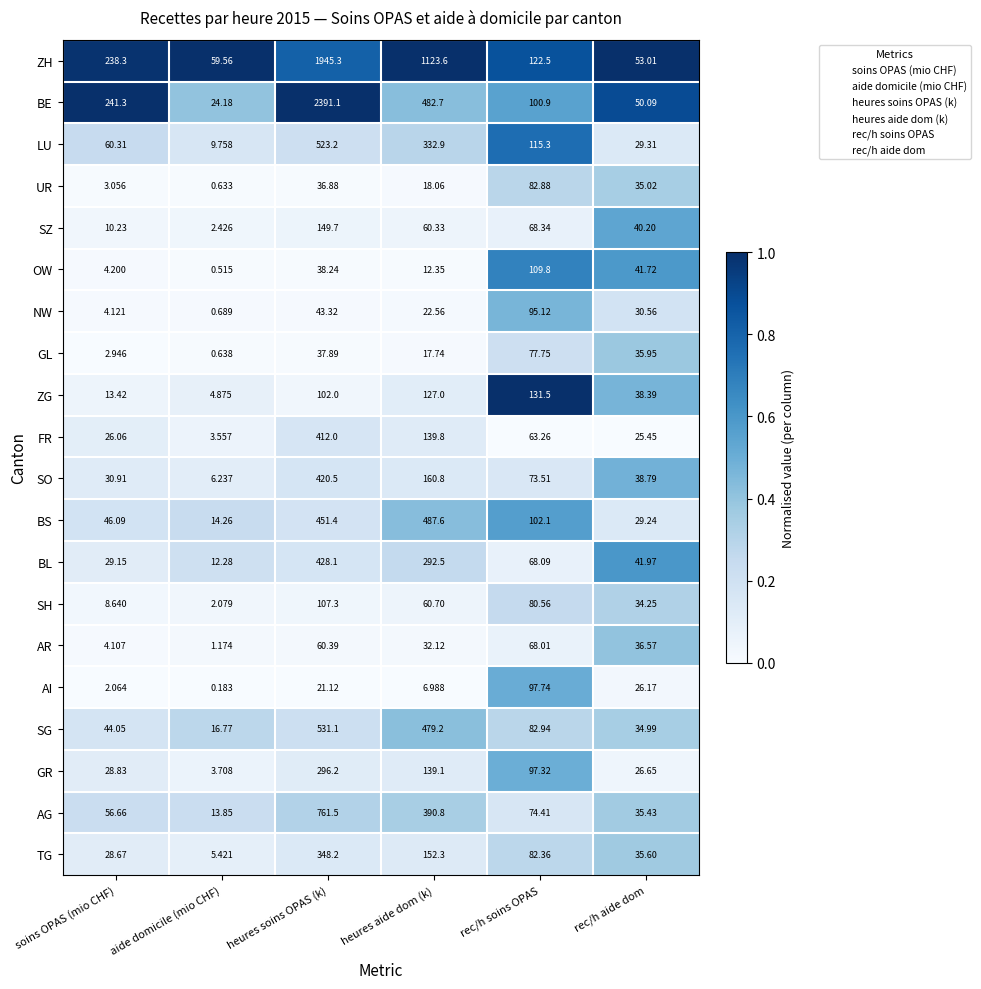

Rank the categories by FR value from lowest to highest.

aide domicile (mio CHF), rec/h aide dom, soins OPAS (mio CHF), rec/h soins OPAS, heures aide dom (k), heures soins OPAS (k)